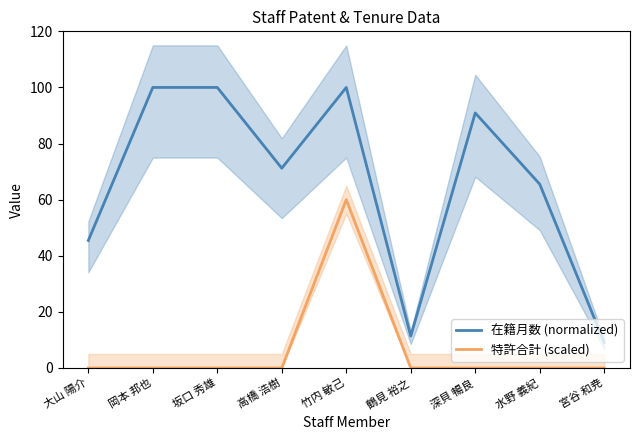

What position from the right is 高橋 浩樹?

6